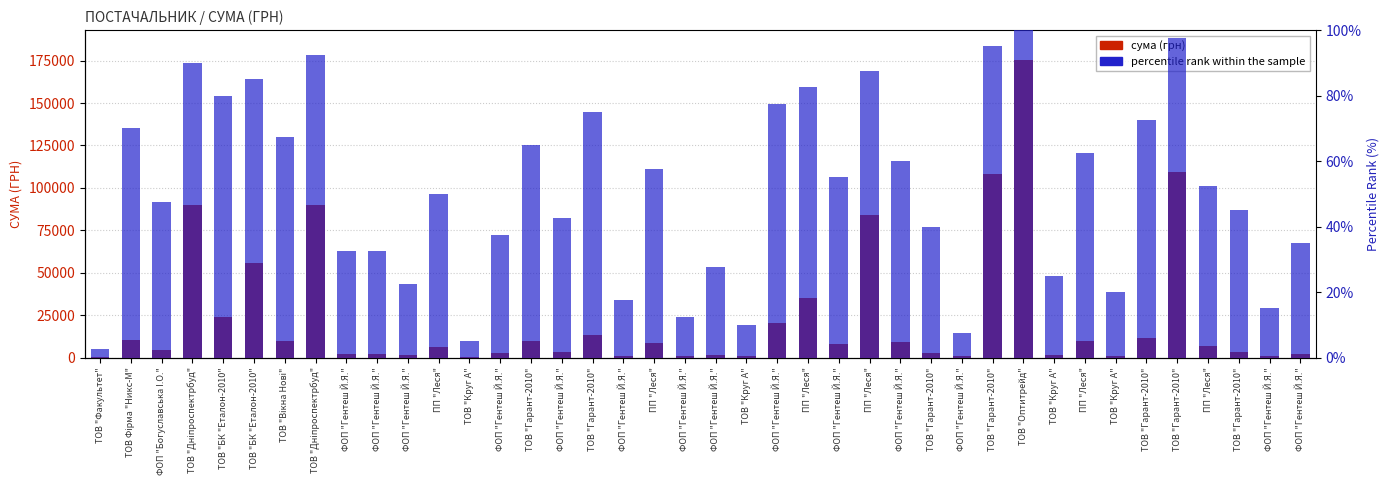

What is the minimum value for сума (грн)?

385.0